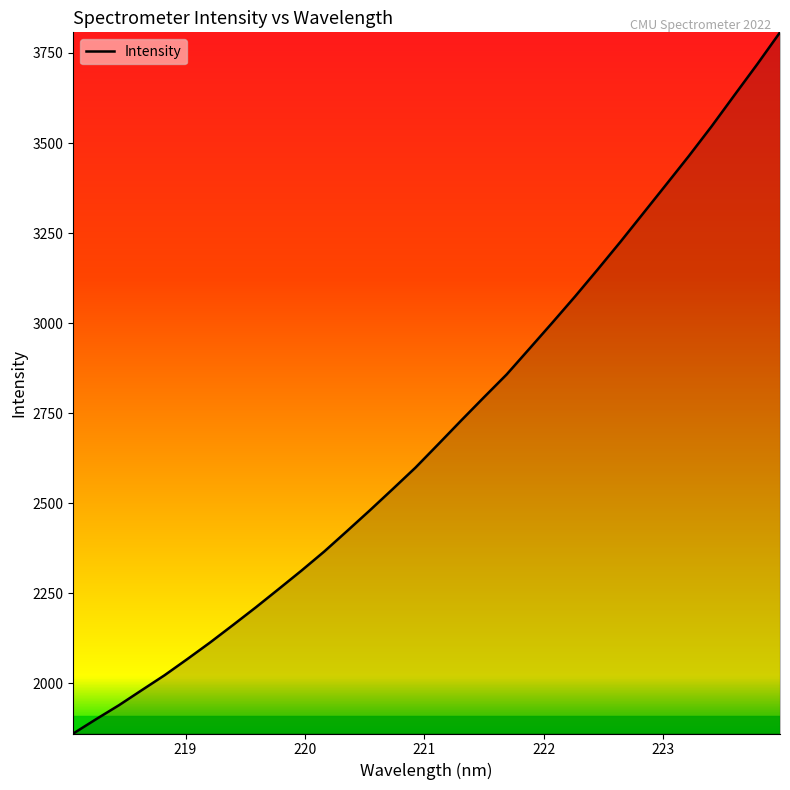

What is the smallest value displayed?

1861.1